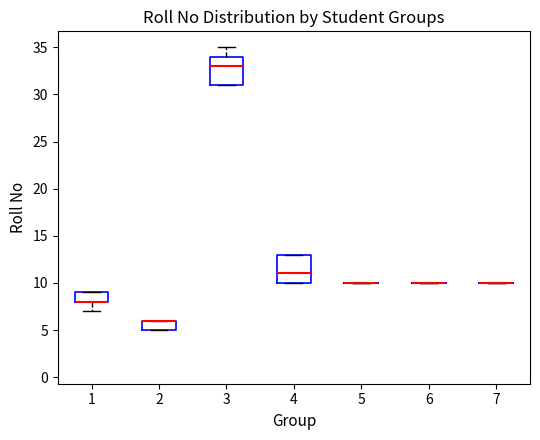

Reading left to right, read every box against the y-axis: the position of its median line, the range the box covers, and the ends of its whiskers. The values are not printed on the chart, so give them approximately, as read against the axis.

1: median 8 (drawn on the box's lower edge), box 8 to 9, whiskers 7 to 9
2: median 6 (drawn on the box's upper edge), box 5 to 6, whiskers 5 to 6
3: median 33, box 31 to 34, whiskers 31 to 35
4: median 11, box 10 to 13, whiskers 10 to 13
5: box collapsed to a line at 10, whiskers 10 to 10
6: box collapsed to a line at 10, whiskers 10 to 10
7: box collapsed to a line at 10, whiskers 10 to 10